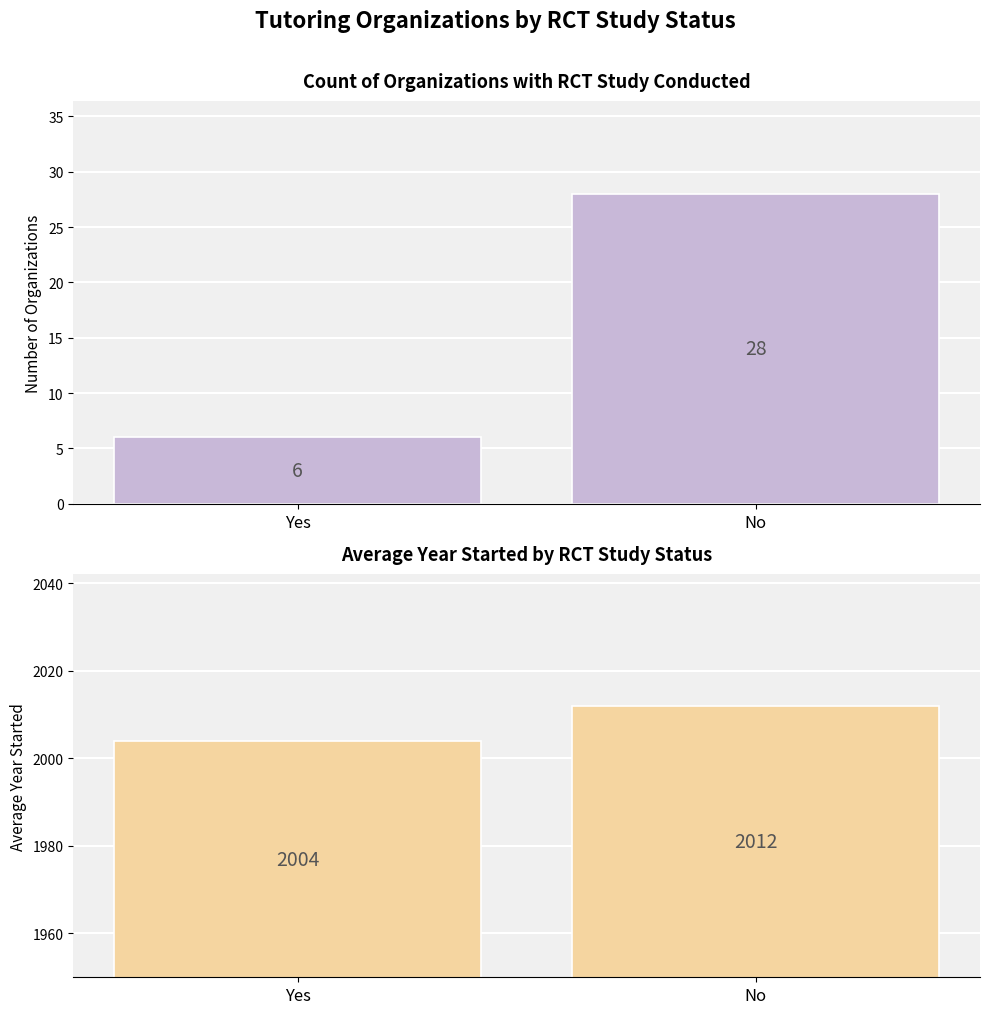

Reading left to right, what are all the values shown in this chart?

Organization Count: Yes=6	No=28
Average Year Started: Yes=2004	No=2012